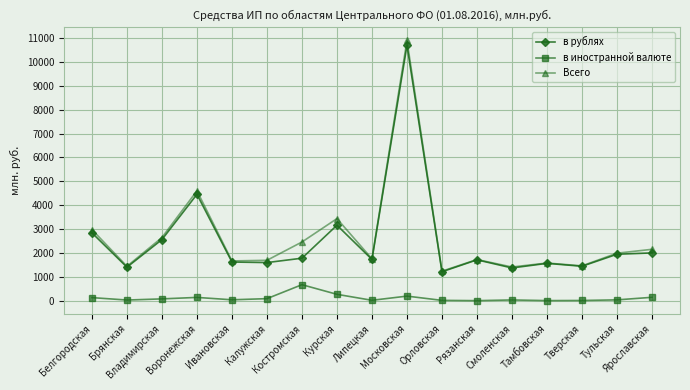

True or false: в иностранной валюте has more than 2 points higher than both neighbors.

True